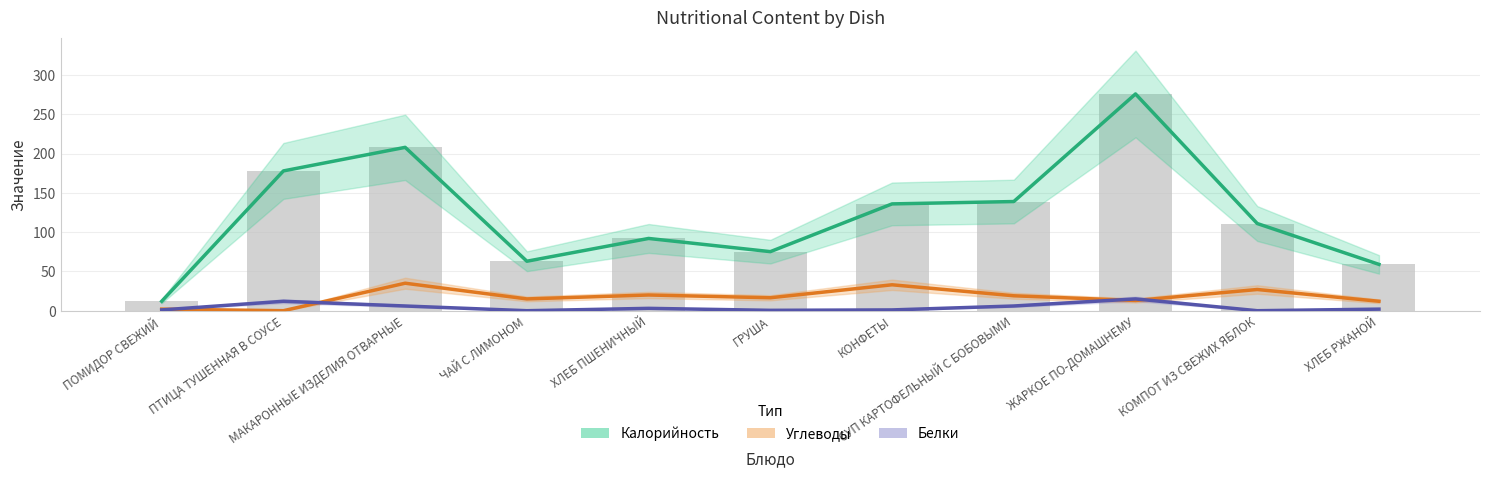

What value does the Углеводы series have at КОНФЕТЫ?

33.0